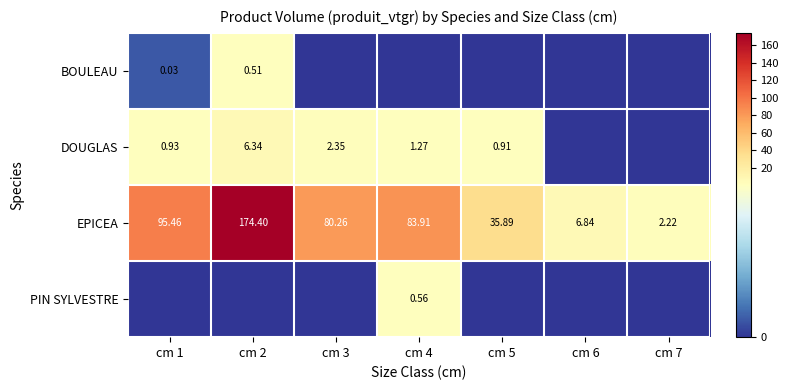

What is the spread (max minus min) of values at cm 7?

2.2